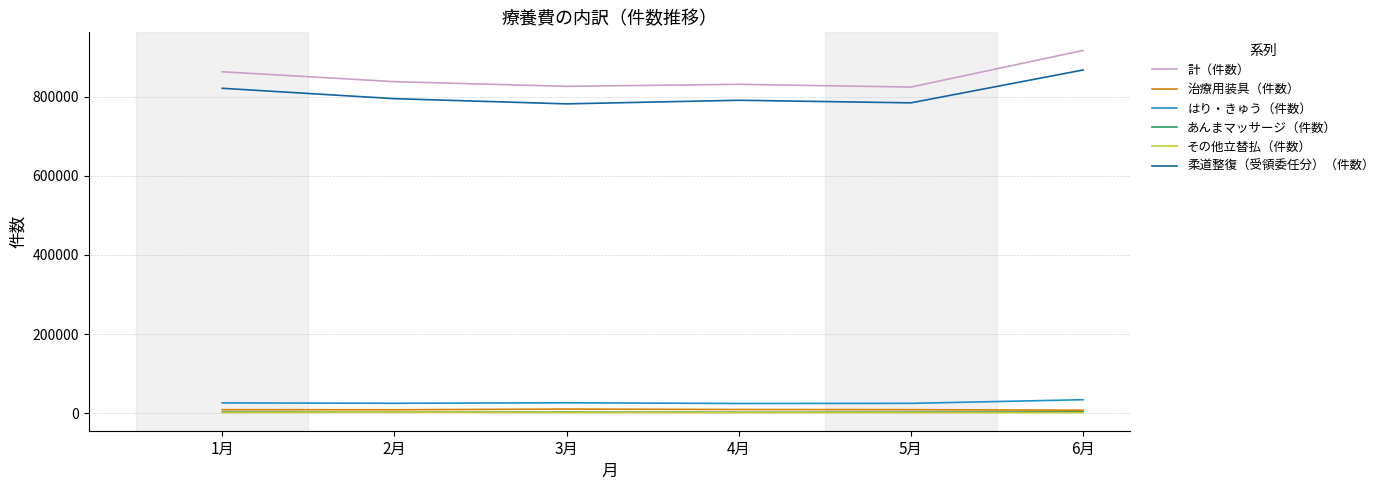

The 柔道整復（受領委任分）（件数） series shows 821655 at 1月. True or false?

True